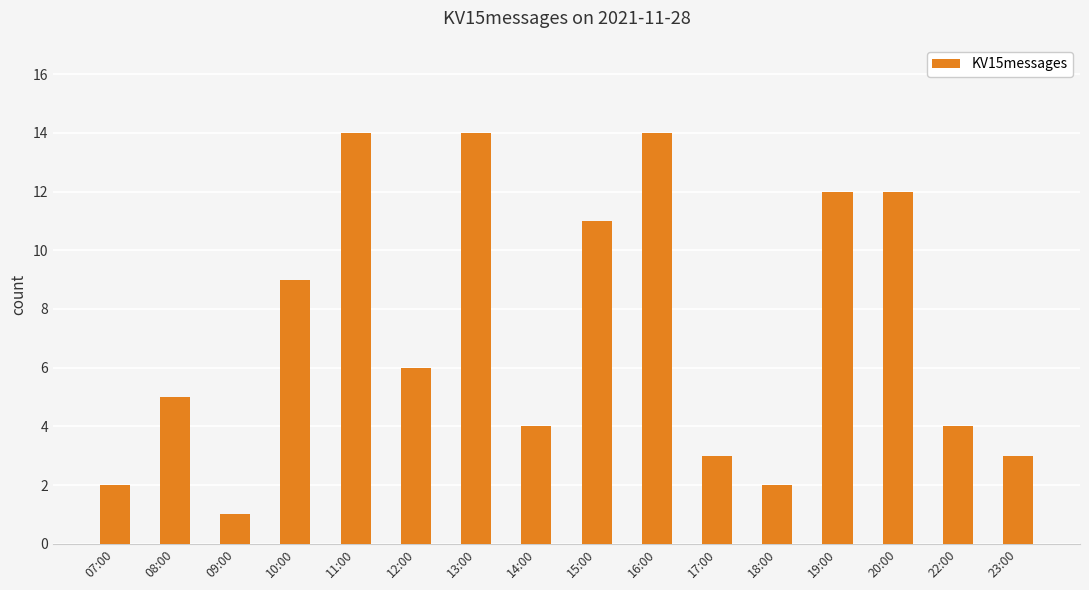

What is the maximum value shown in the chart?

14